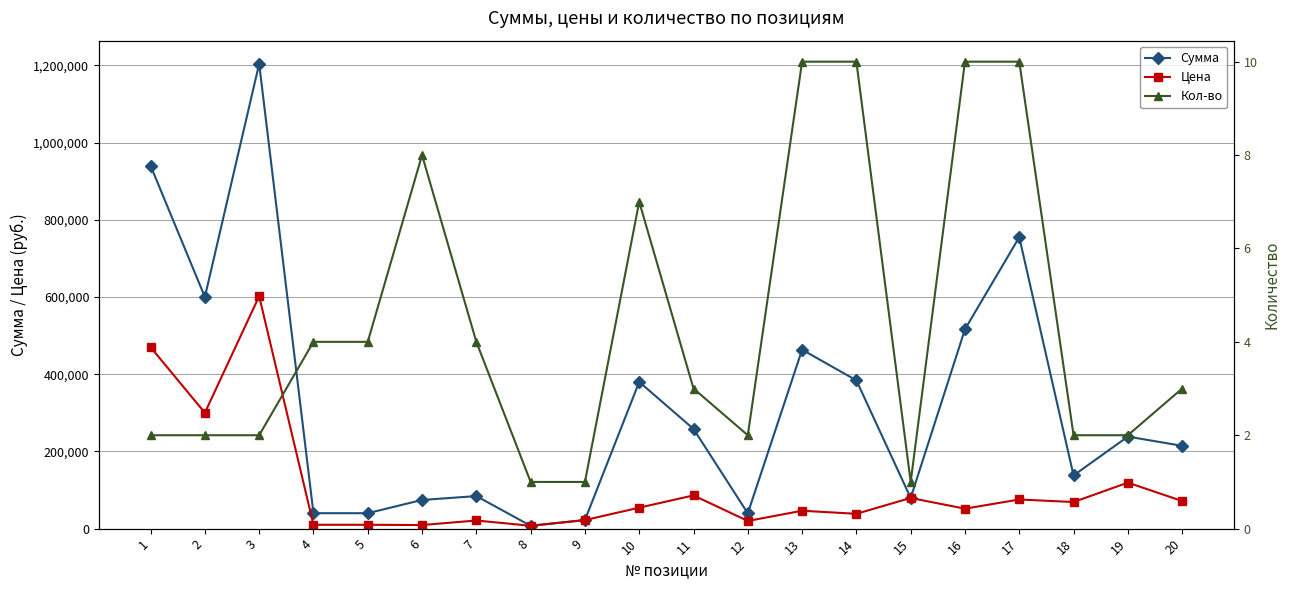

How many data points in Кол-во are above 3?

9